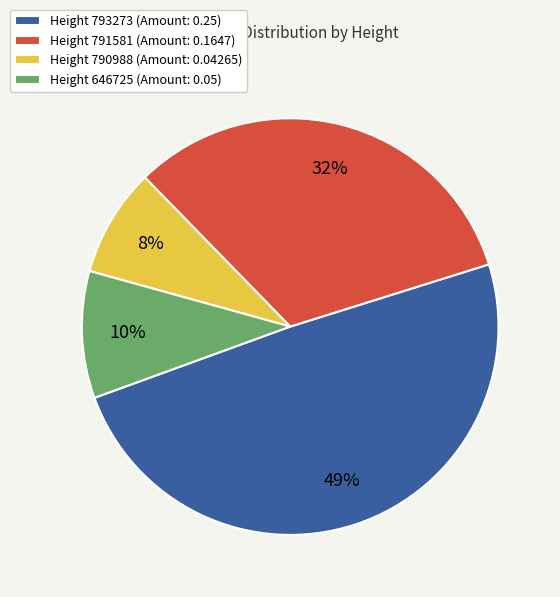

Rank the categories by value from lowest to highest.

Height 790988 (Amount: 0.04265), Height 646725 (Amount: 0.05), Height 791581 (Amount: 0.1647), Height 793273 (Amount: 0.25)